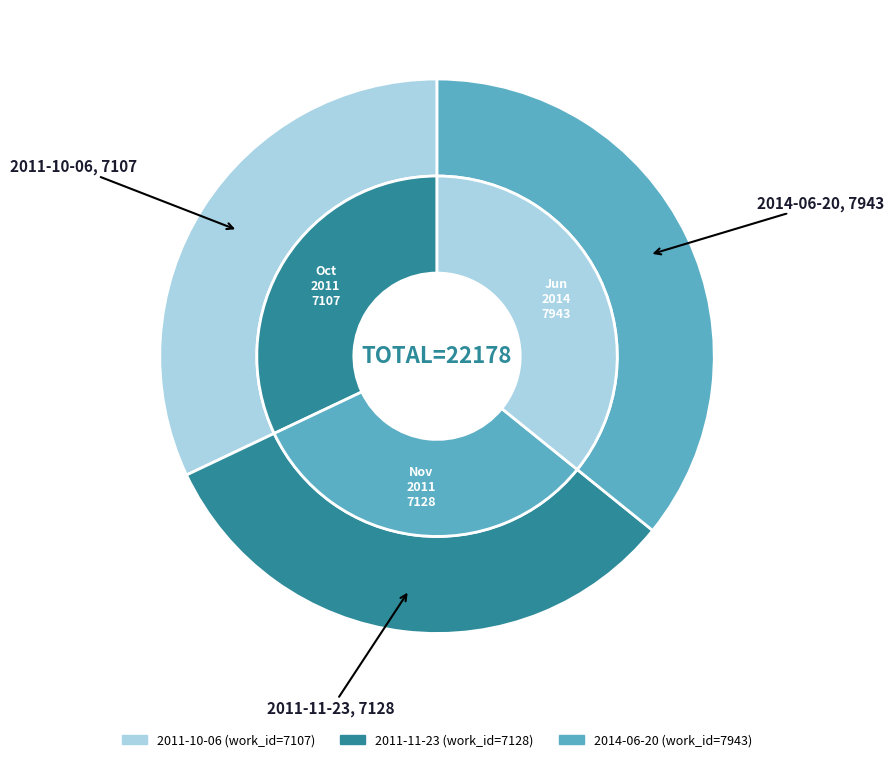

The 2014-06-20 slice represents 36% of the pie. True or false?

True